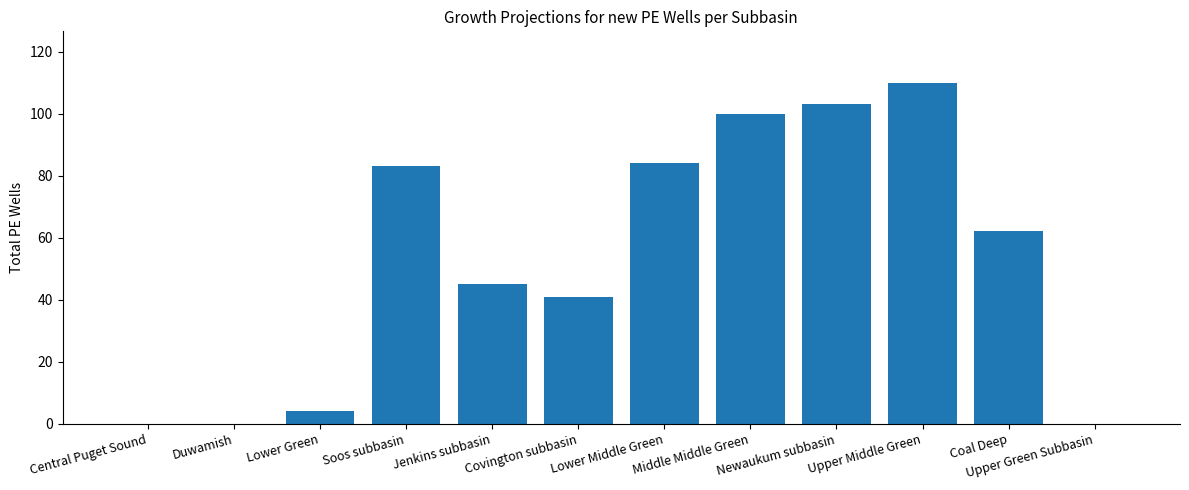

What value does the data have at Upper Middle Green?

110